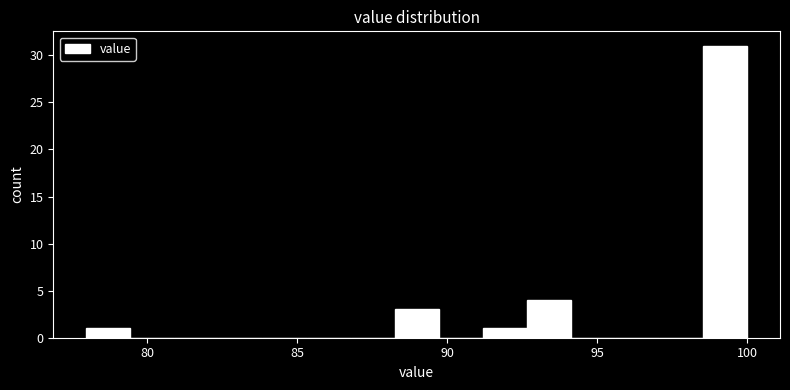

Around what value on the x-axis is the tallest bar? Give the approximate position of its centre, as read against the axis.

99.5